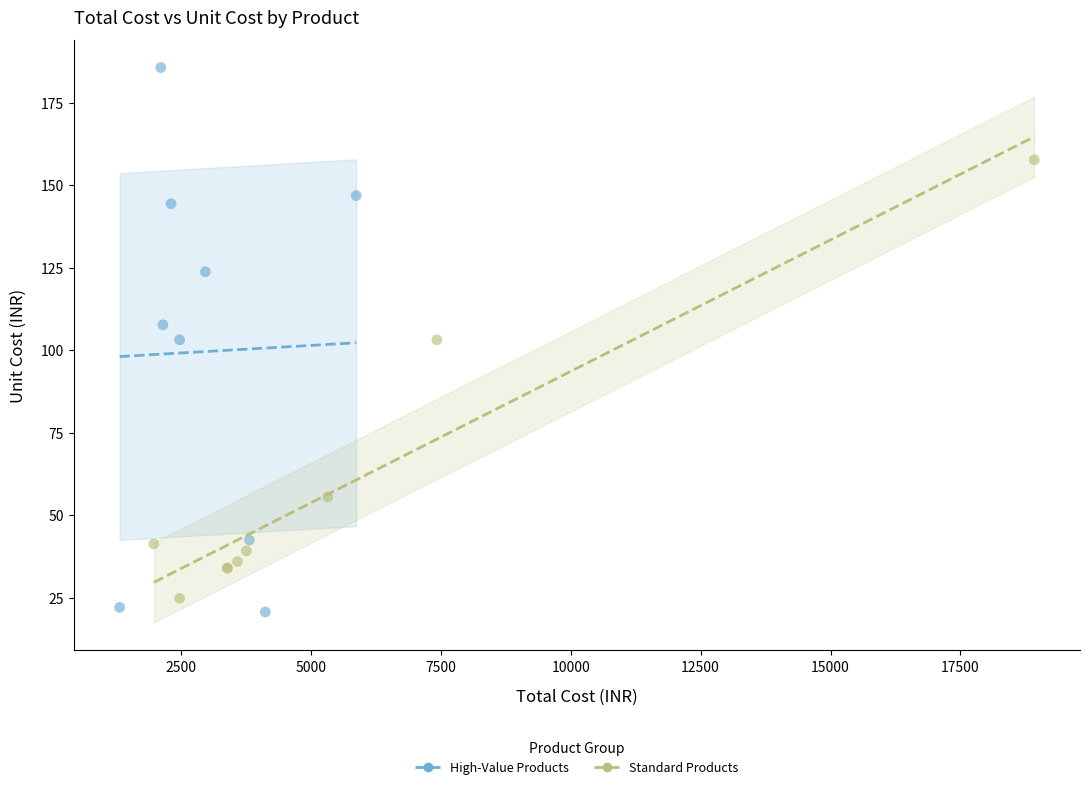

Which series has the largest Y range (max minus min)?

High-Value Products